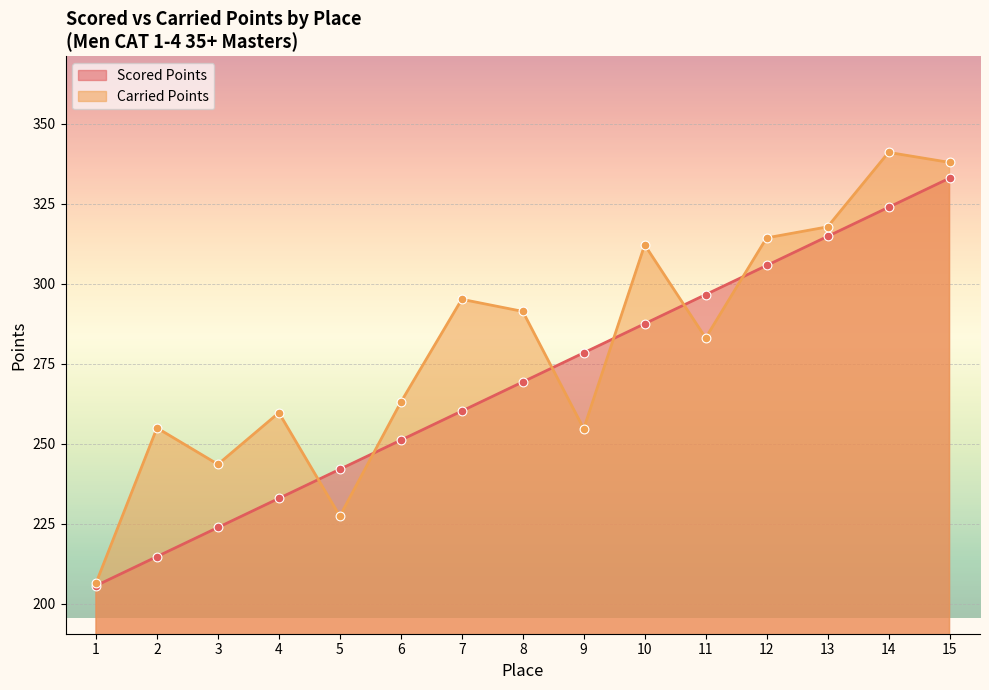

At which category is the sum across all series the highest?

15